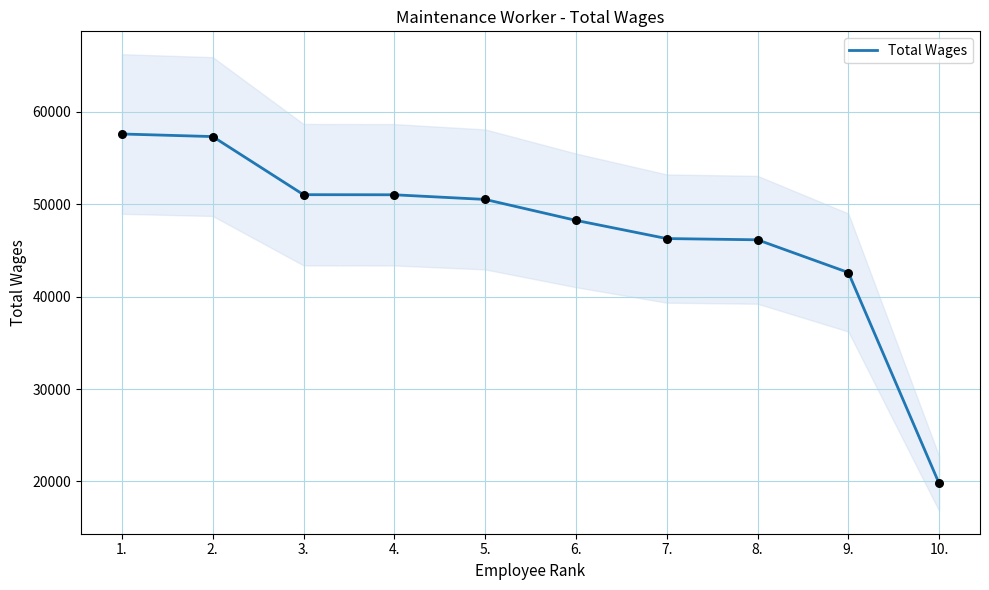

What is the change in value from 5. to 9.?

-7914